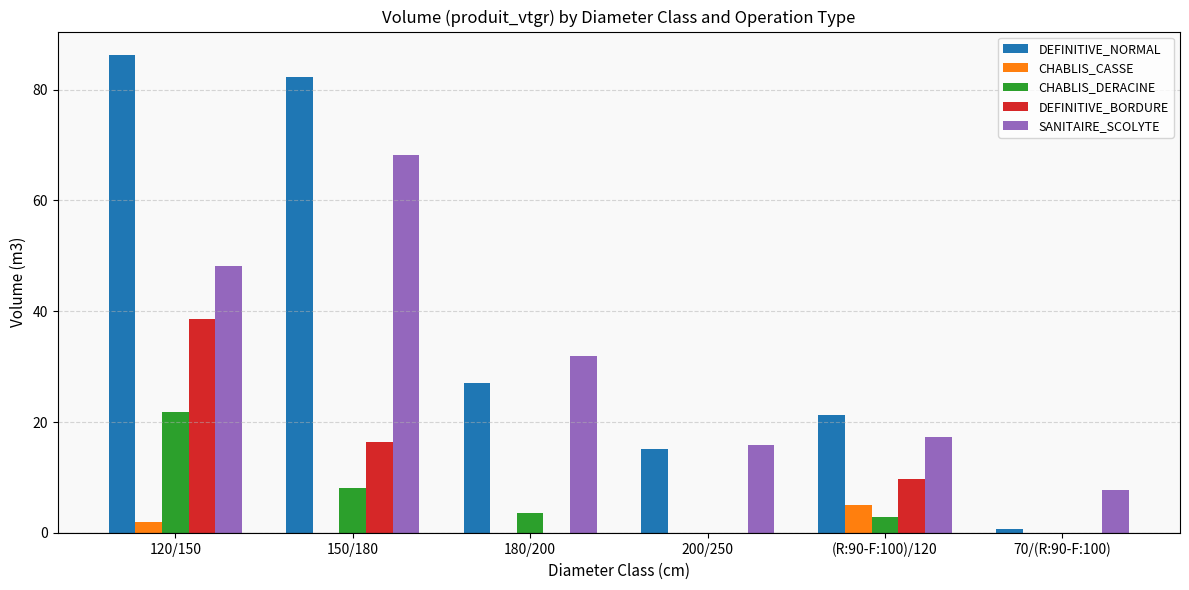

What is the highest value of the CHABLIS_CASSE series?

5.0